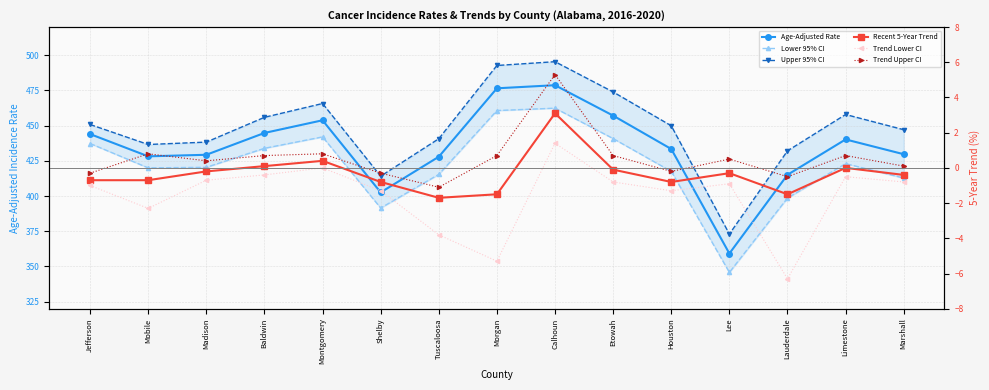

Between Jefferson and Madison, which series saw the biggest shift?

Lower 95% CI